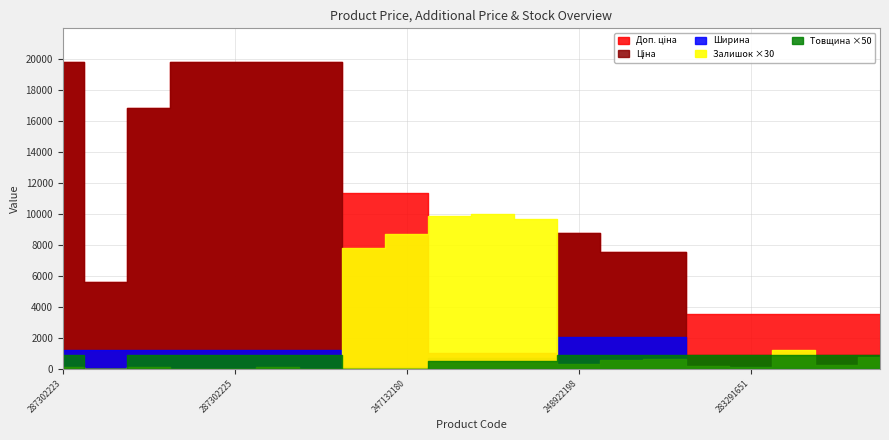

Rank the categories by Ширина value from lowest to highest.

247132181, 247132180, 283291856, 283291651, 283291650, 283291055, 283291052, 259552213, 259552212, 259552189, 287302223, 287292222, 287302226, 287302225, 287302224, 287301833, 10832185, 248922198, 247052181, 247052180